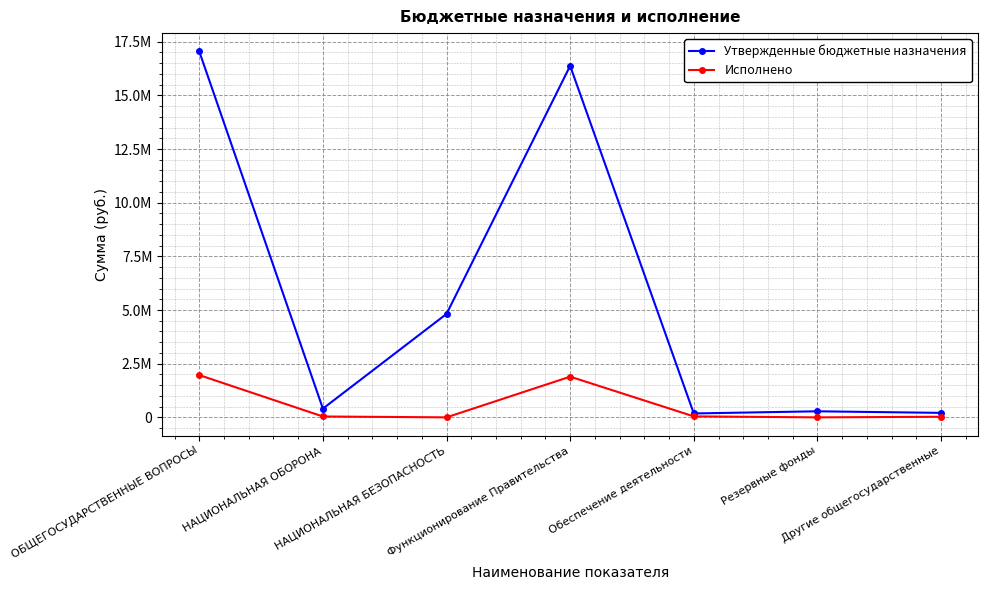

Which series has the widest spread of values?

Утвержденные бюджетные назначения